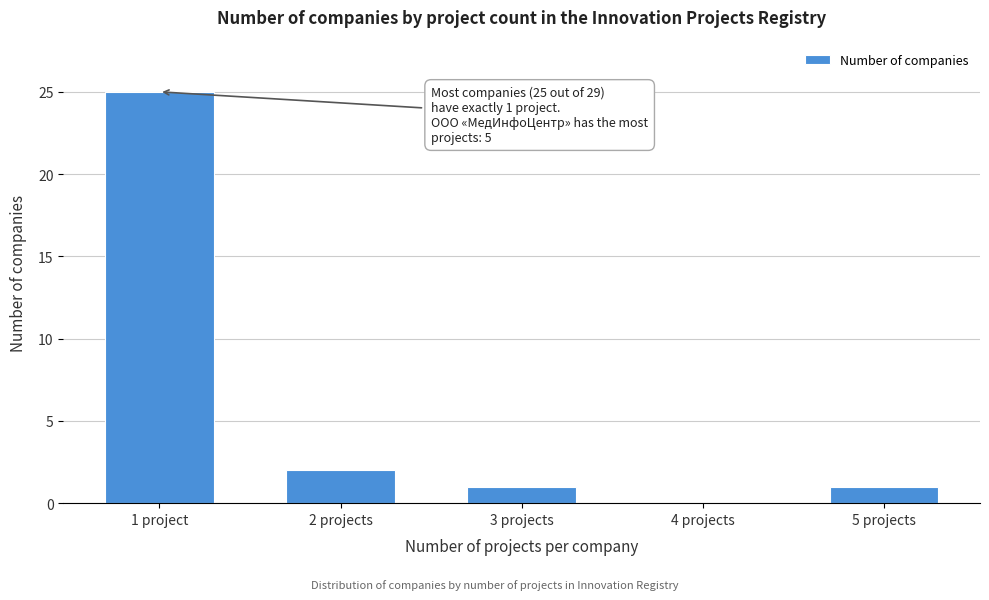

Reading left to right, what are all the values shown in this chart?

1 project=25	2 projects=2	3 projects=1	4 projects=0	5 projects=1